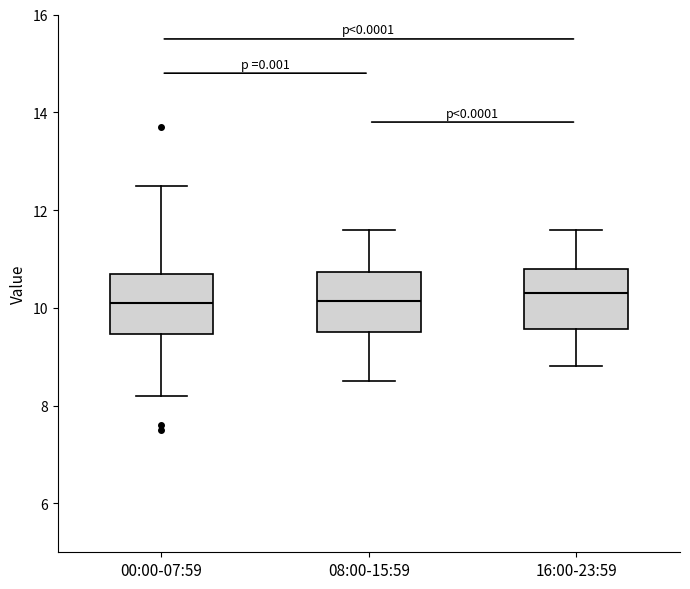

Where does the median line of the box for 16:00-23:59 sit on the y-axis? The values are not printed on the chart, so give them approximately, as read against the axis.

10.4